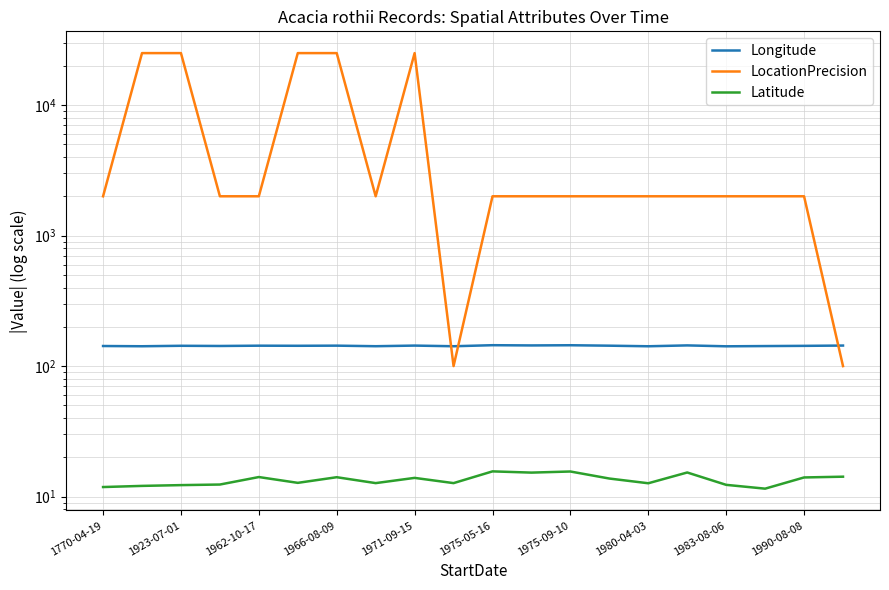

Is the value of LocationPrecision at 17 greater than the value of Latitude at 1971-09-15?

Yes